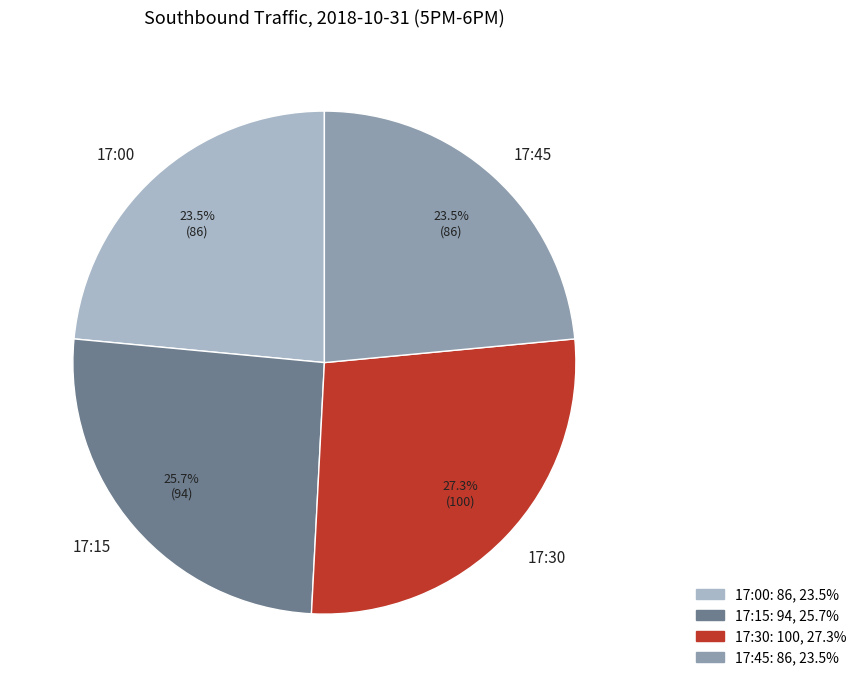

Approximately how many times larger is the value at 17:30 compared to 17:45?

1.2